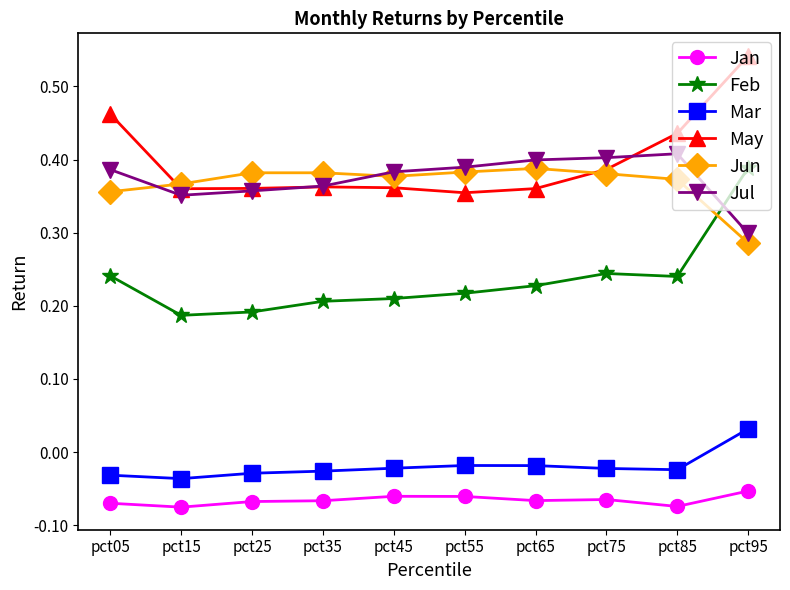

How many lines are shown in the chart?

6